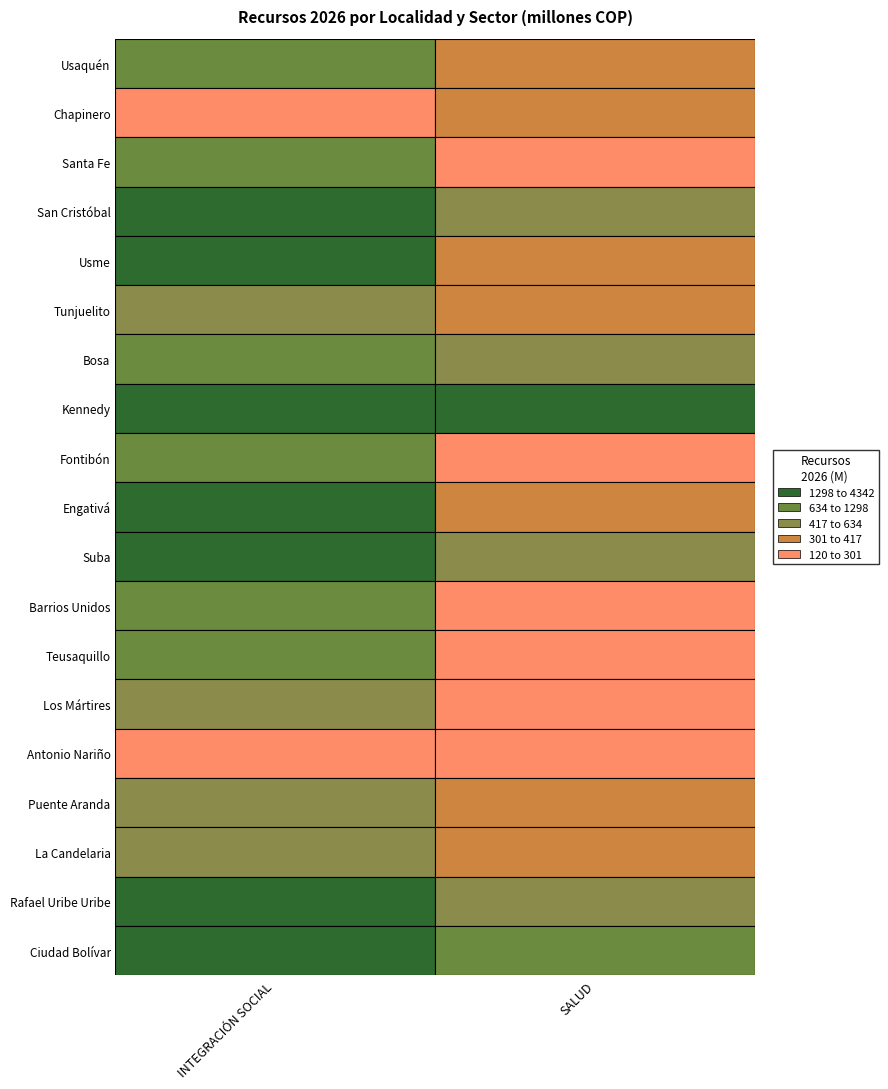

What is the greatest value displayed?

4341.8